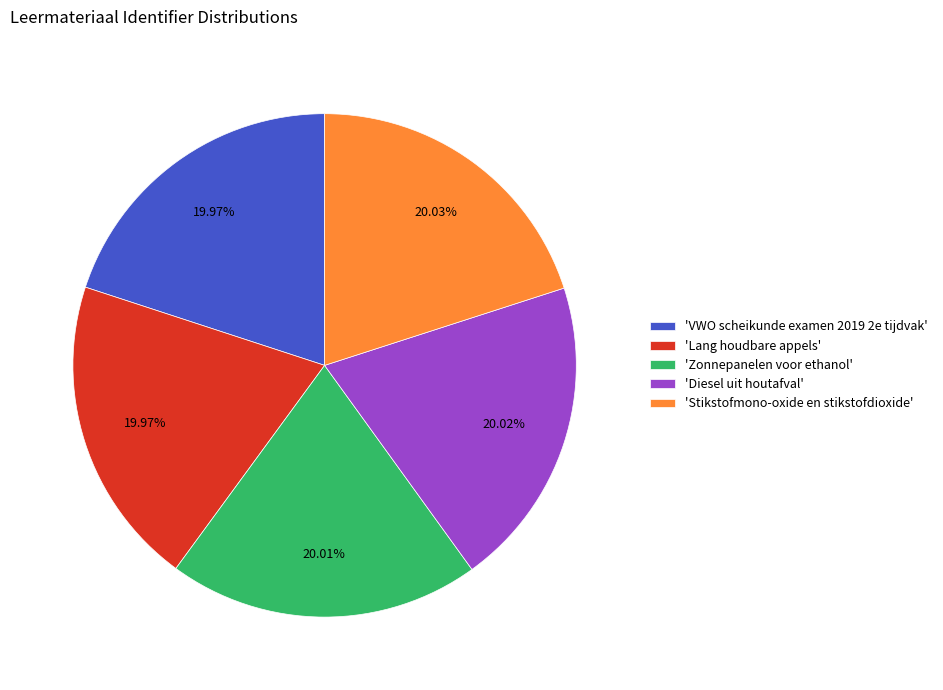

Does any single category account for the majority?

No